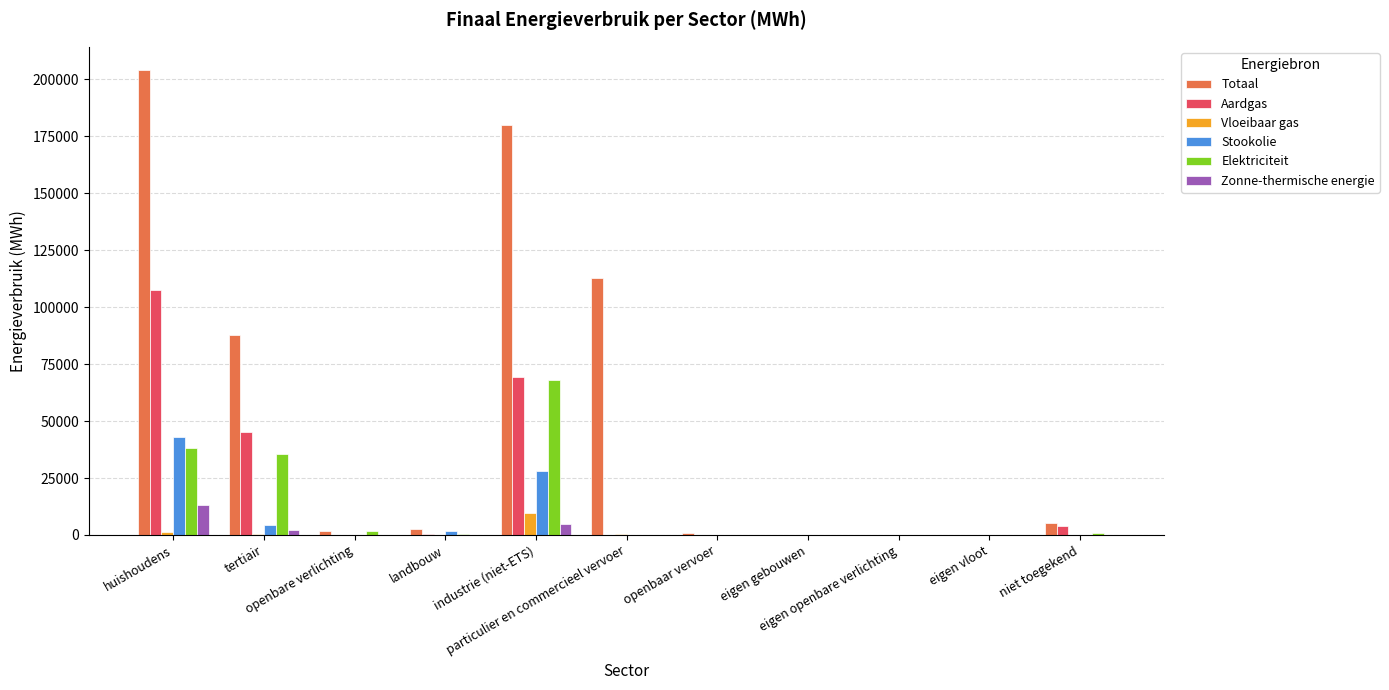

Is it true that Zonne-thermische energie equals 6732.0 at openbare verlichting?

False